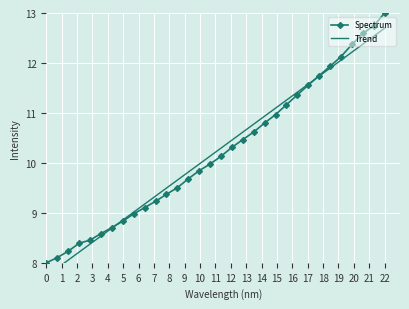

Is it true that Spectrum equals 8.0 at 0?

True